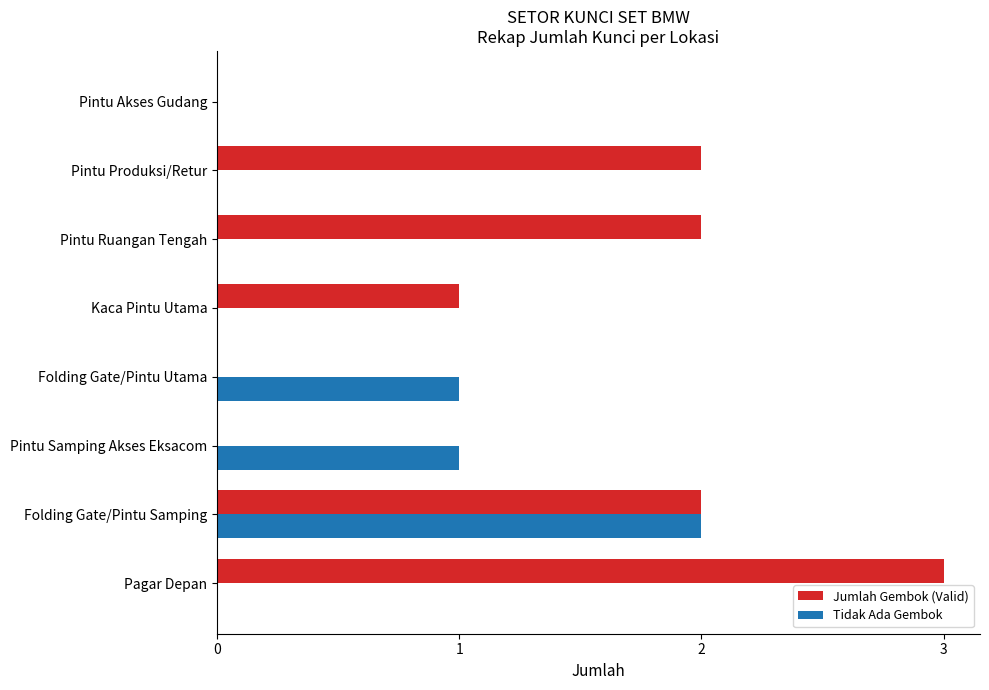

Which series has the largest total across all categories?

Jumlah Gembok (Valid)